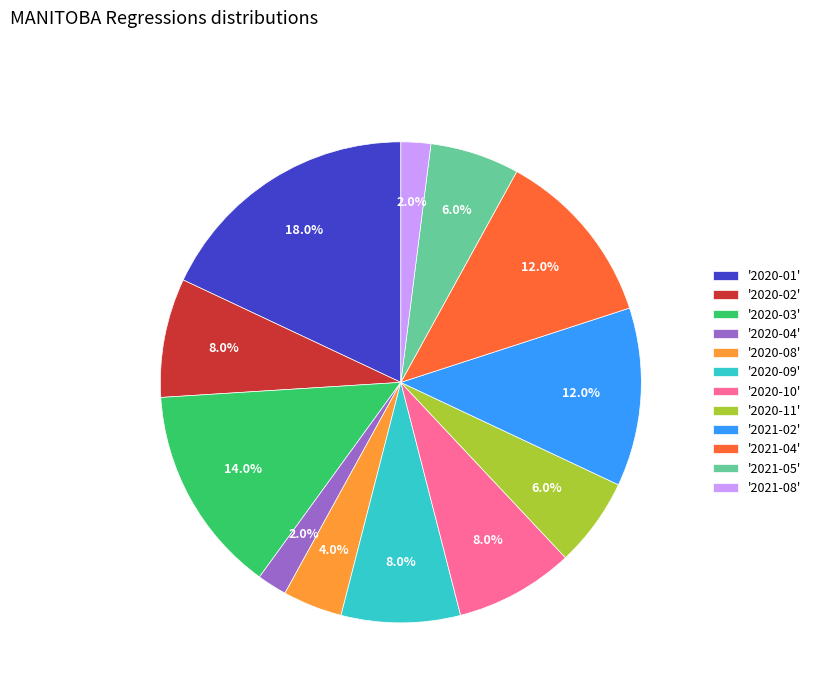

Does any single category account for the majority?

No